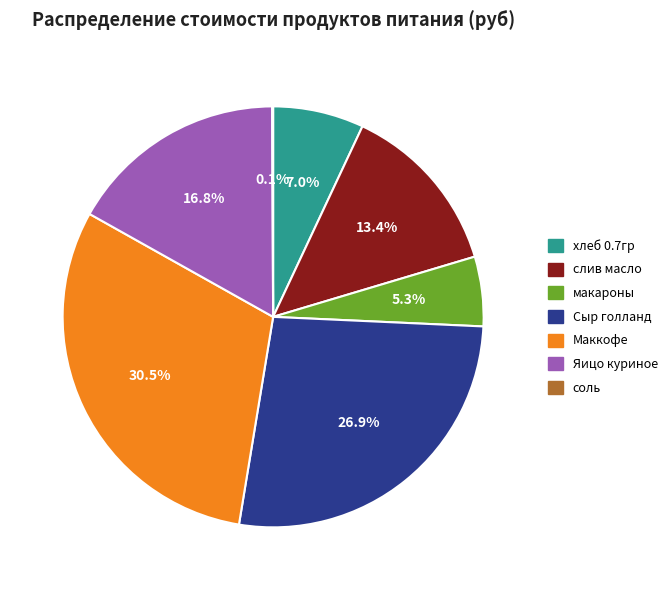

To the nearest percent, what percentage of the pie is Сыр голланд?

27%